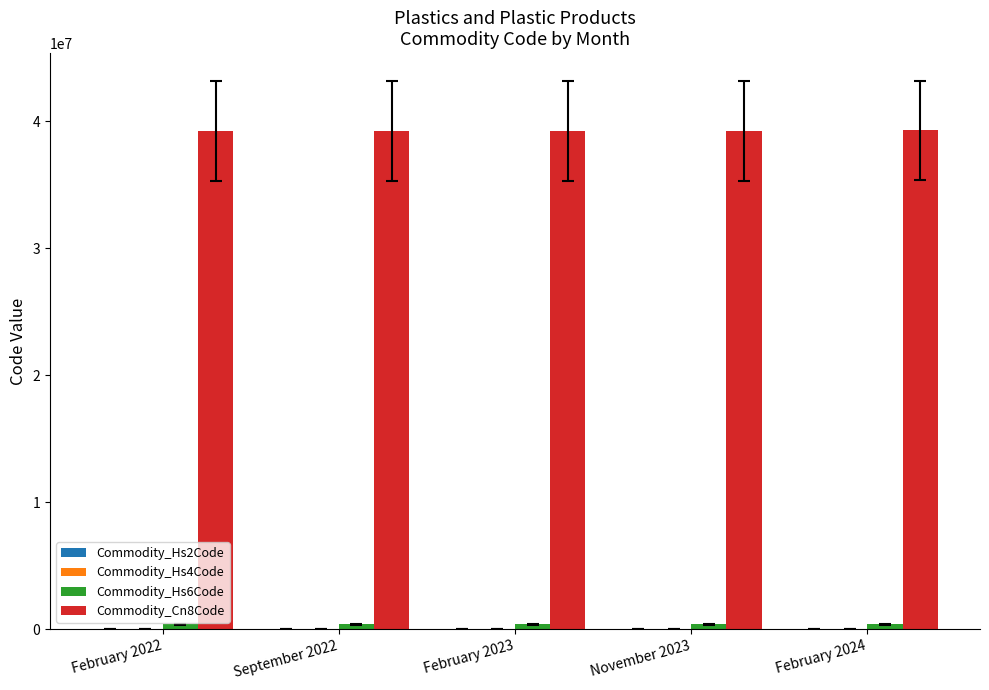

Which series has the largest total across all categories?

Commodity_Cn8Code